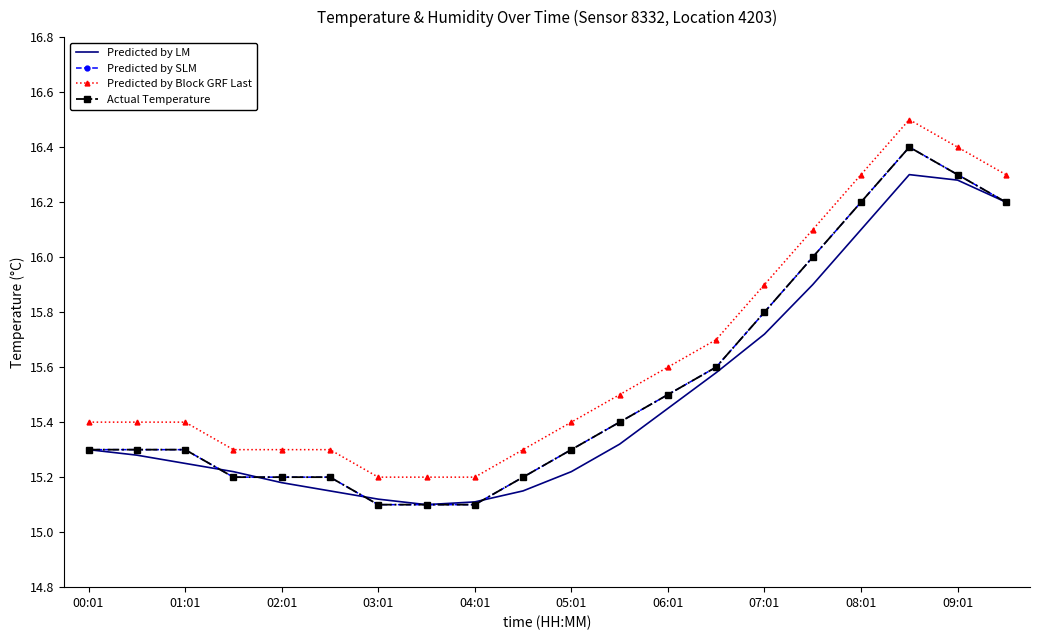

How many interior local peaks does the Actual Temperature series have?

1